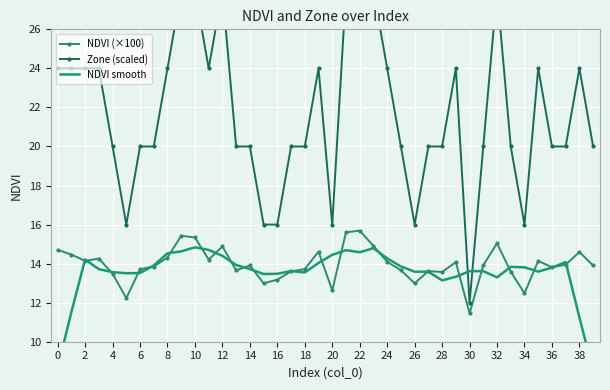

How many Zone (scaled) values are between 20 and 24?

26